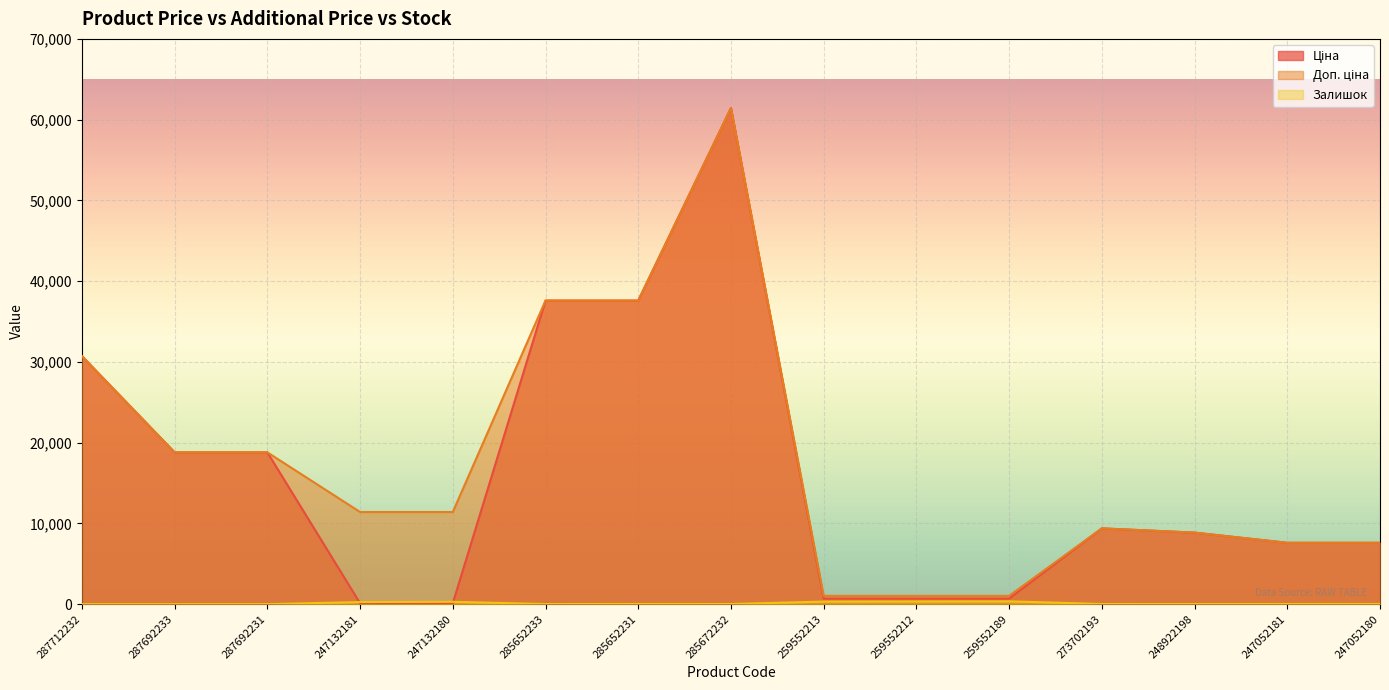

Reading right to left, extract all data points from this chart.

Ціна: 247052180=7596.5	247052181=7596.5	248922198=8856.7	273702193=9384.0	259552189=693.7	259552212=693.7	259552213=693.7	285672232=61434.3	285652231=37593.6	285652233=37593.6	247132180=114.1	247132181=114.1	287692231=18796.8	287692233=18796.8	287712232=30717.1
Доп. ціна: 247052180=7596.5	247052181=7596.5	248922198=8856.7	273702193=9384.0	259552189=1024.6	259552212=1024.6	259552213=1024.6	285672232=61434.3	285652231=37593.6	285652233=37593.6	247132180=11410.0	247132181=11410.0	287692231=18796.8	287692233=18796.8	287712232=30717.1
Залишок: 247052180=21.0	247052181=20.0	248922198=11.0	273702193=18.0	259552189=348.0	259552212=335.0	259552213=318.0	285672232=16.0	285652231=23.0	285652233=13.0	247132180=290.0	247132181=260.0	287692231=0.0	287692233=0.0	287712232=0.0